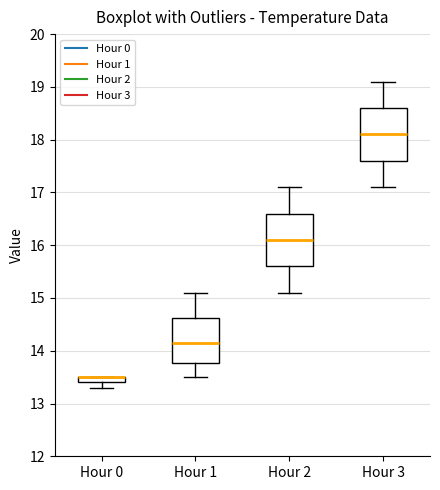

Where is the upper edge of the box for Hour 0 on the y-axis? The values are not printed on the chart, so give them approximately, as read against the axis.

13.5